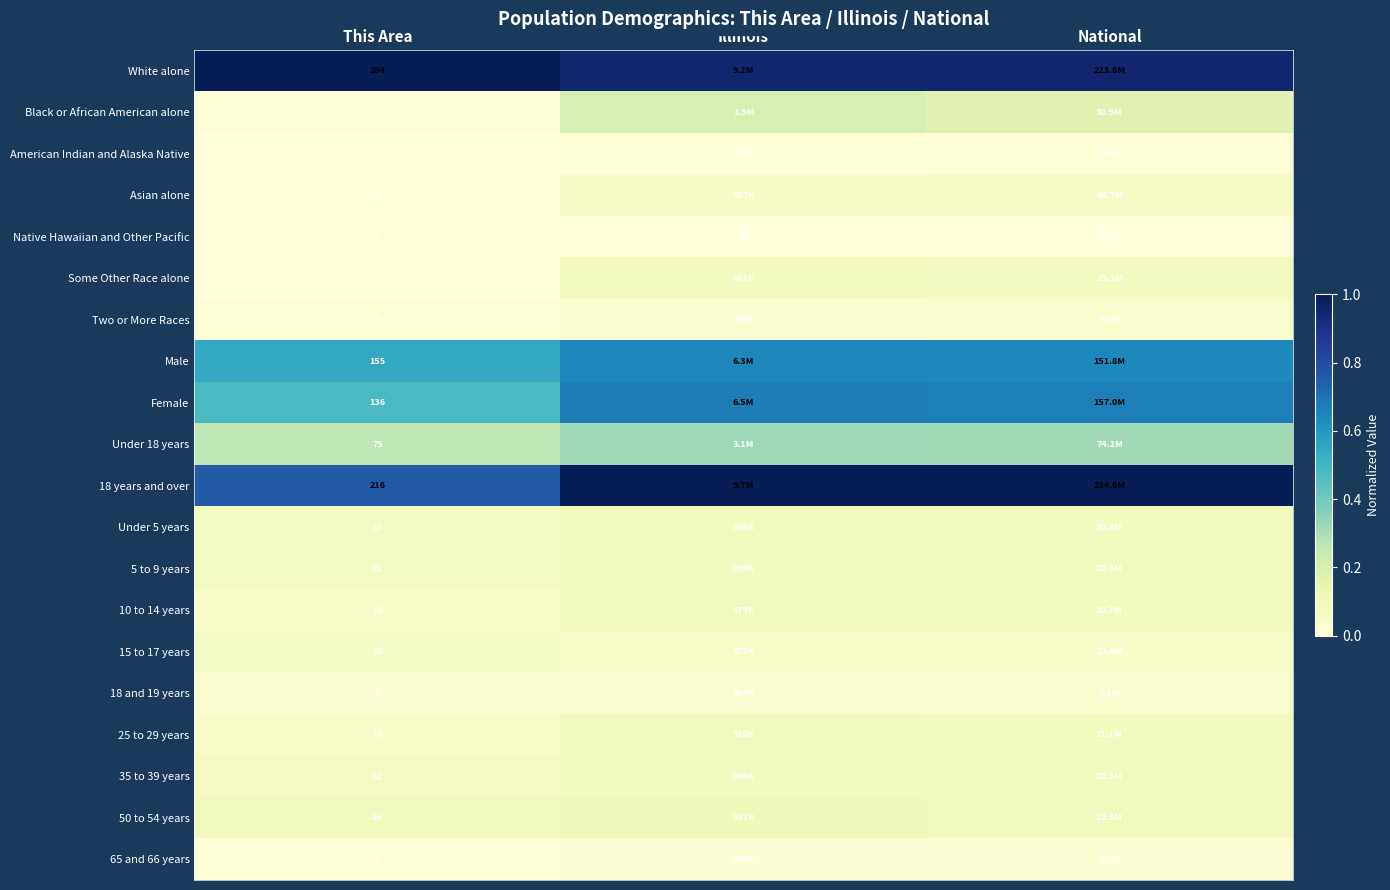

What is the total value across all series at National?

4.6